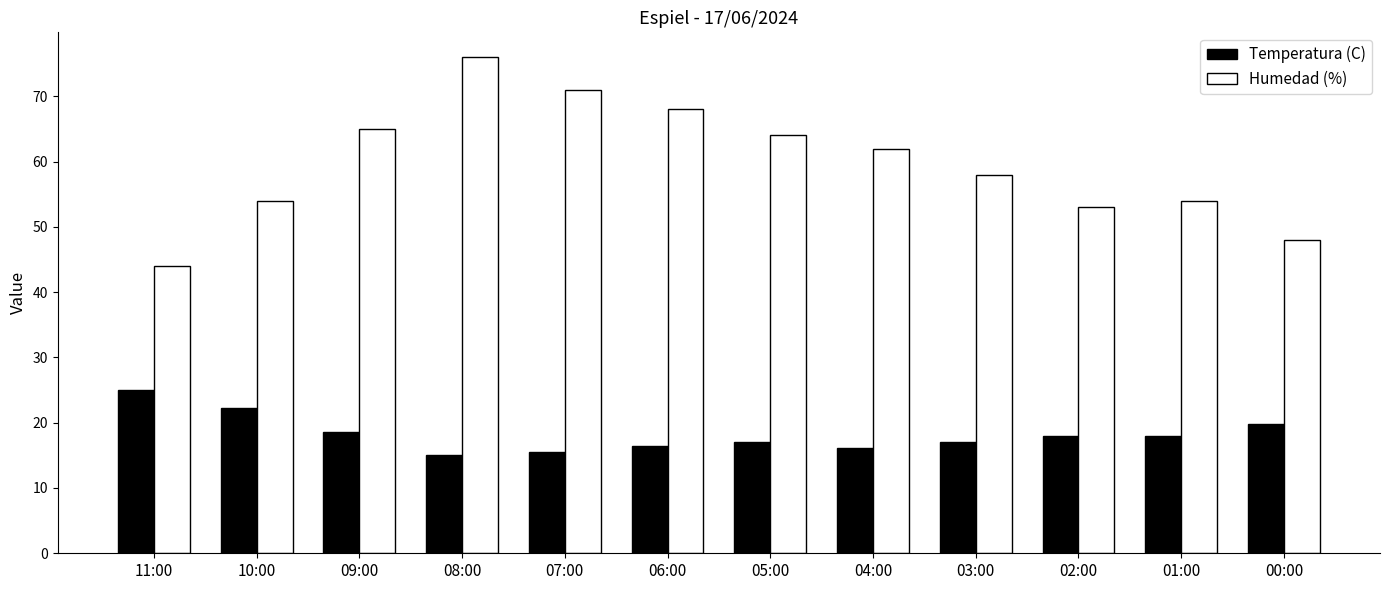

The value of Humedad (%) at 09:00 is 65.0. True or false?

True